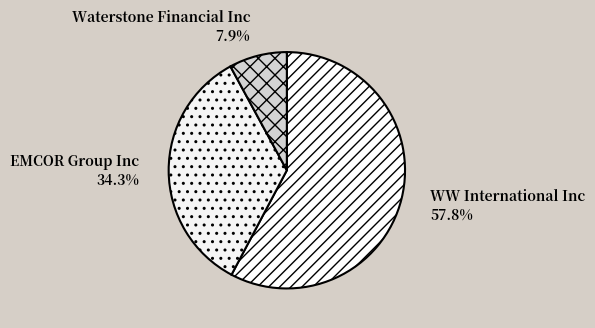

How many segments does this pie chart have?

3